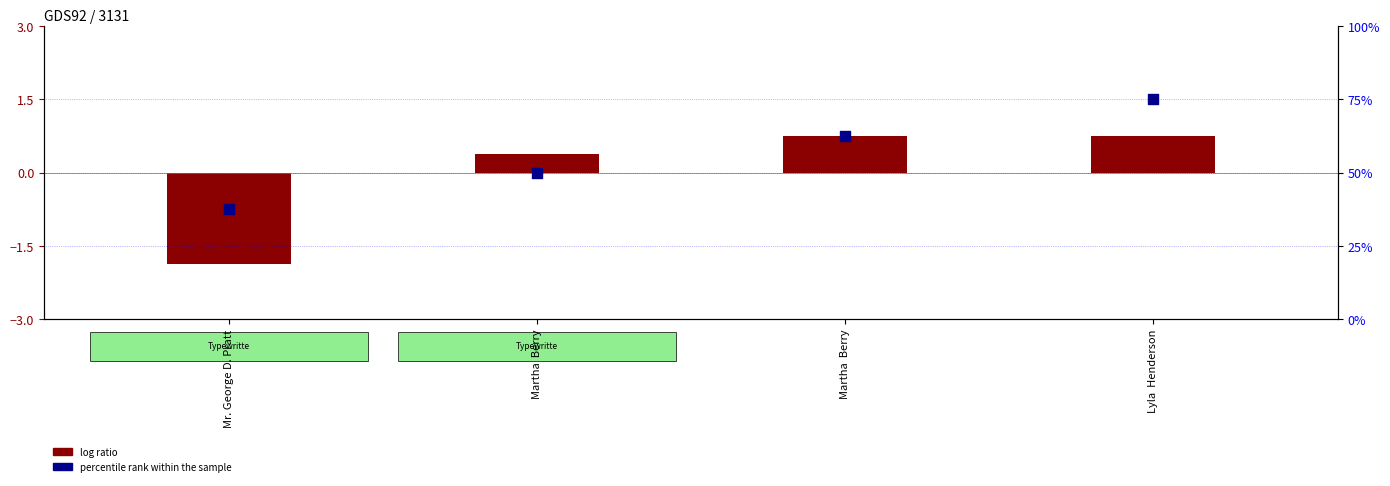

Which series has the widest spread of Y values?

log ratio